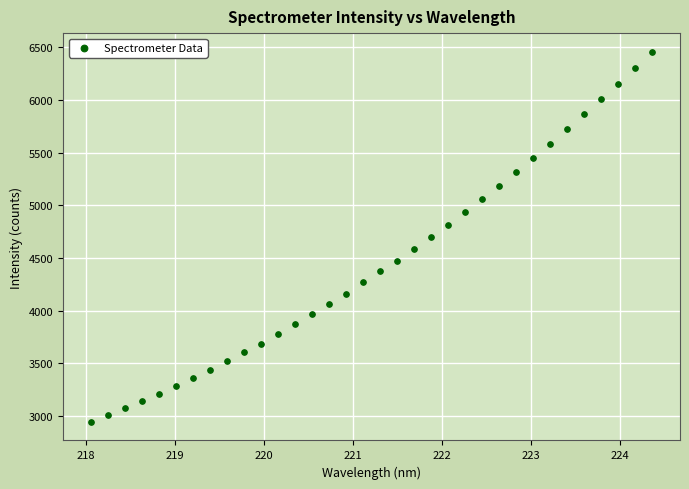

What is the range of X values (max minus min)?

6.3